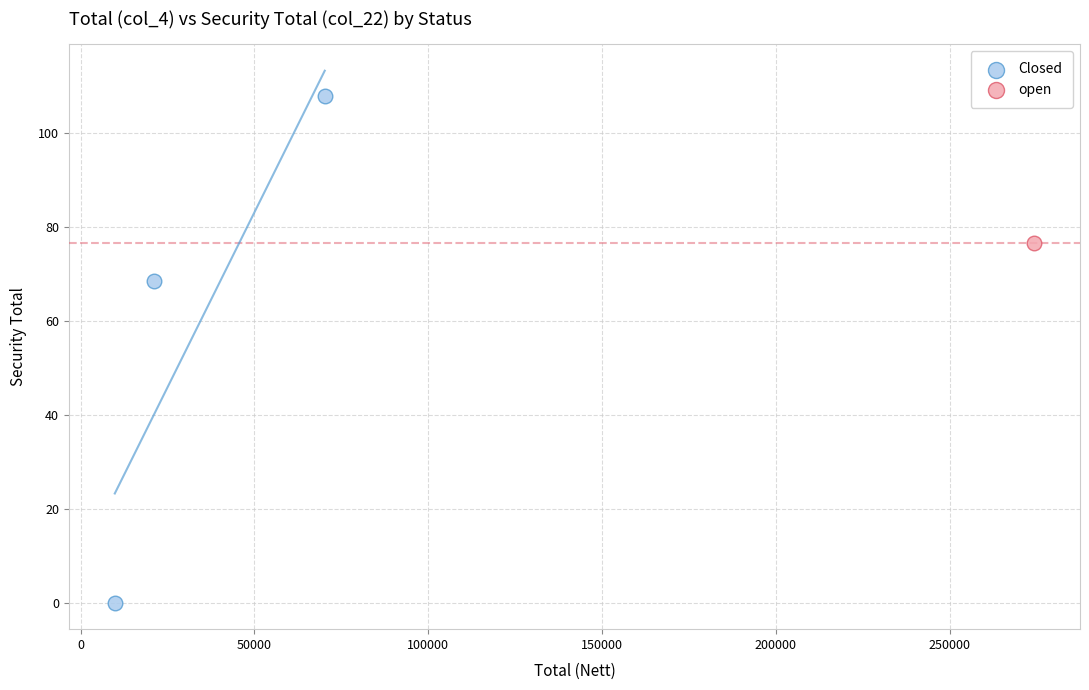

What are all the series names shown in the legend?

Closed, open